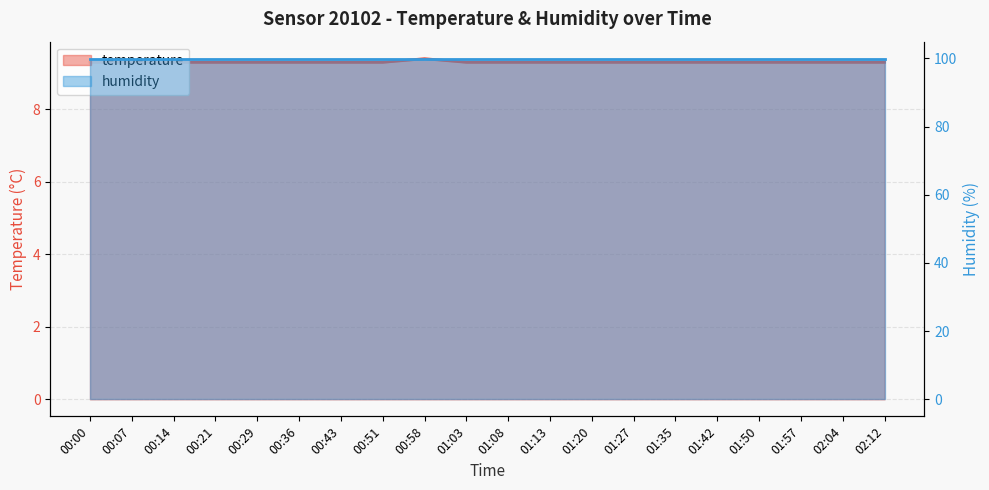

Reading left to right, extract all data points from this chart.

9.3	9.3	9.3	9.3	9.3	9.3	9.3	9.3	9.4	9.3	9.3	9.3	9.3	9.3	9.3	9.3	9.3	9.3	9.3	9.3